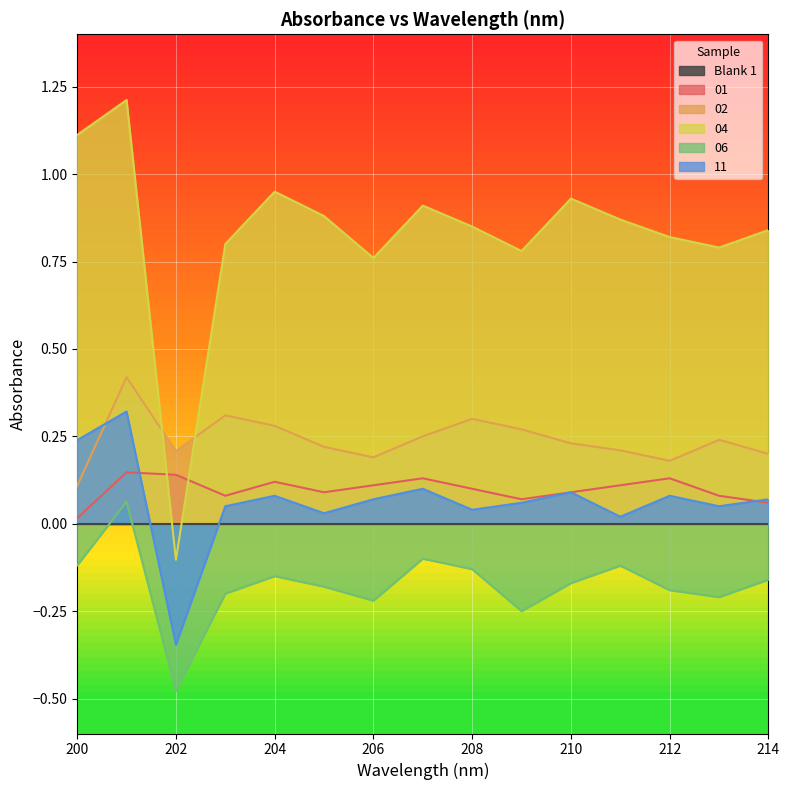

Is it true that 01 equals 0.1 at 214?

True